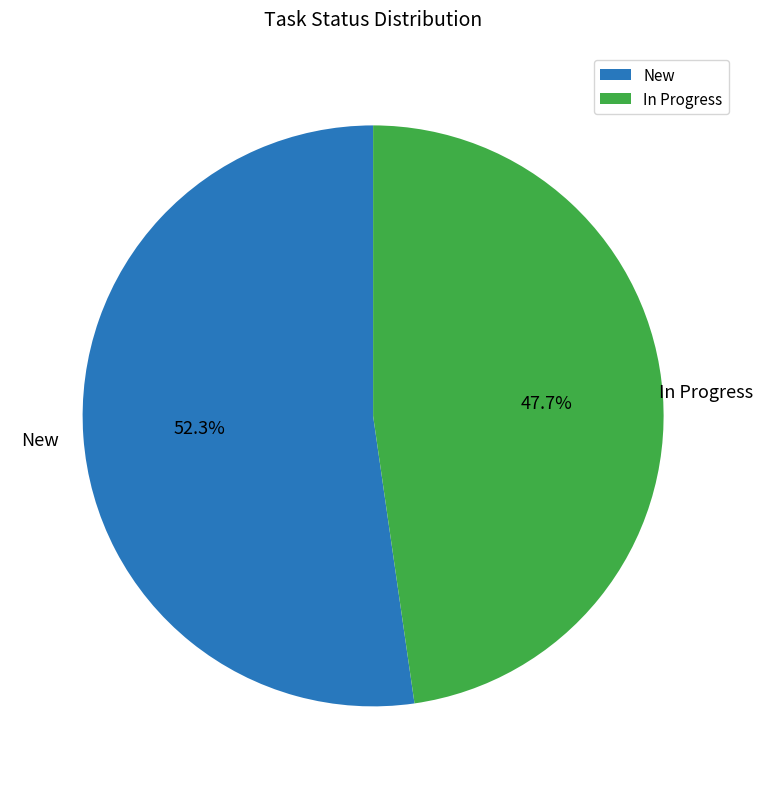

How many segments does this pie chart have?

2